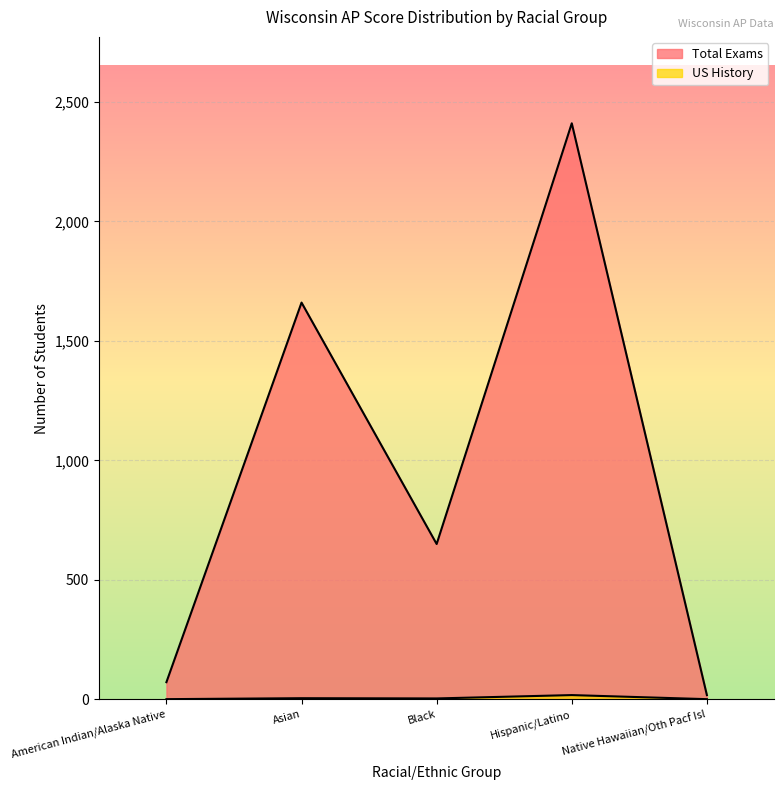

How many interior local valleys does the Total Exams series have?

1